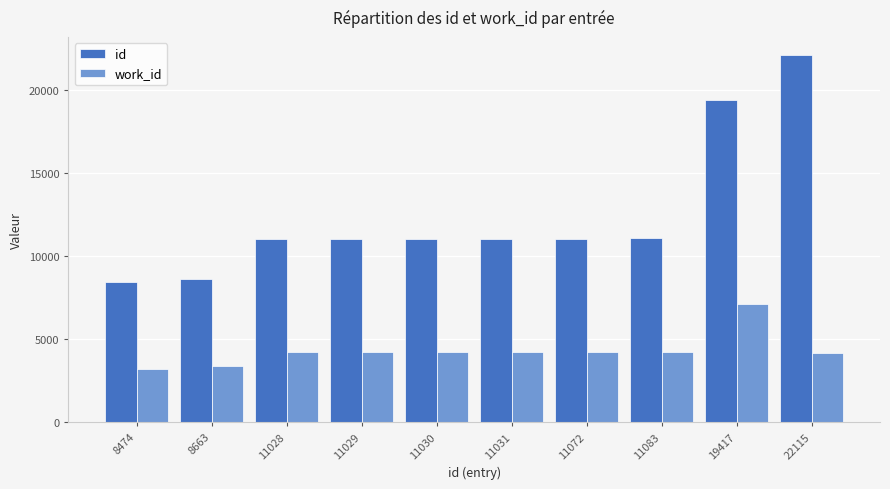

What is the difference between the second highest and second lowest values in the id series?

10754